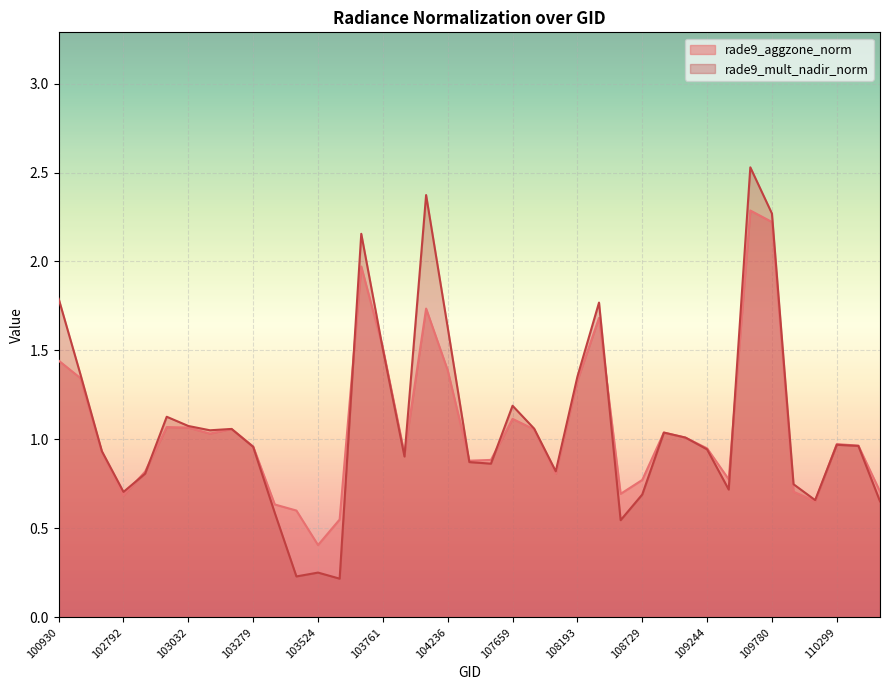

At which category does rade9_aggzone_norm reach its first local peak?

102920